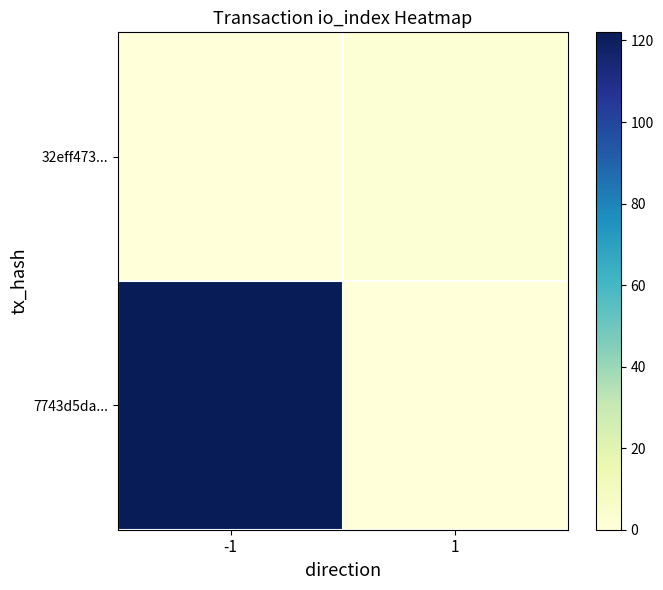

At how many categories does at least one series exceed 20?

1